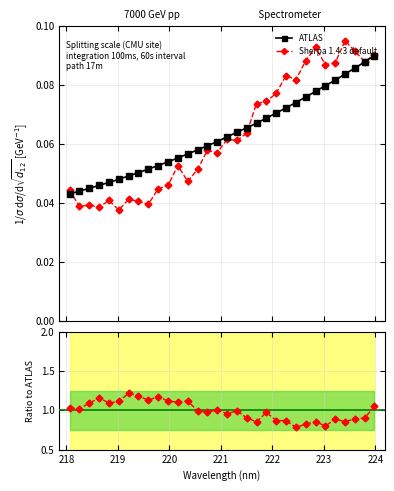

Reading right to left, what are all the values shown in this chart?

ATLAS: 0.1	0.1	0.1	0.1	0.1	0.1	0.1	0.1	0.1	0.1	0.1	0.1	0.1	0.1	0.1	0.1	0.1	0.1	0.1	0.1	0.1	0.1	0.1	0.1	0.1	0.0	0.0	0.0	0.0	0.0	0.0	0.0
Sherpa 1.4.3 default: 0.1	0.1	0.1	0.1	0.1	0.1	0.1	0.1	0.1	0.1	0.1	0.1	0.1	0.1	0.1	0.1	0.1	0.1	0.1	0.0	0.1	0.0	0.0	0.0	0.0	0.0	0.0	0.0	0.0	0.0	0.0	0.0
Ratio to ATLAS: 1.1	0.9	0.9	0.9	0.9	0.8	0.9	0.8	0.8	0.9	0.9	1.0	0.9	0.9	1.0	1.0	1.0	1.0	1.0	1.1	1.1	1.1	1.2	1.1	1.2	1.2	1.1	1.1	1.2	1.1	1.0	1.0